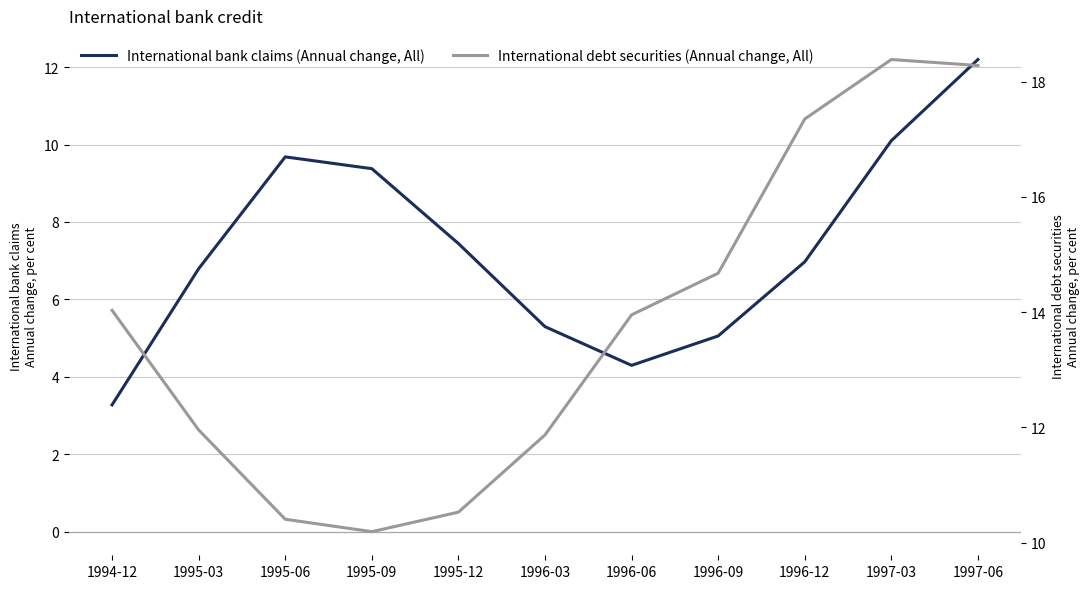

At which category is the sum across all series the highest?

1997-06